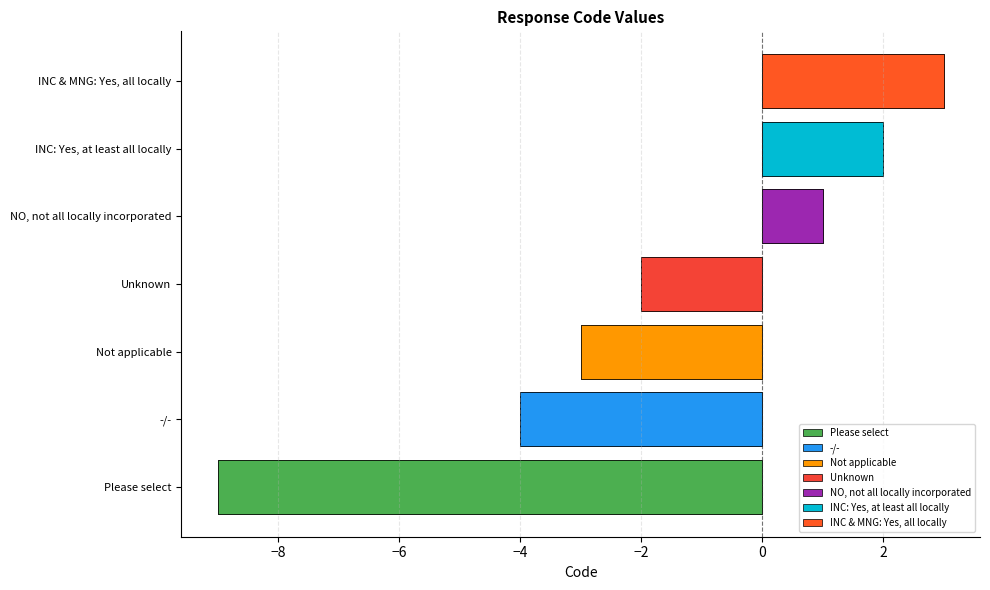

What is the label of the 7th bar from the left?

INC & MNG: Yes, all locally